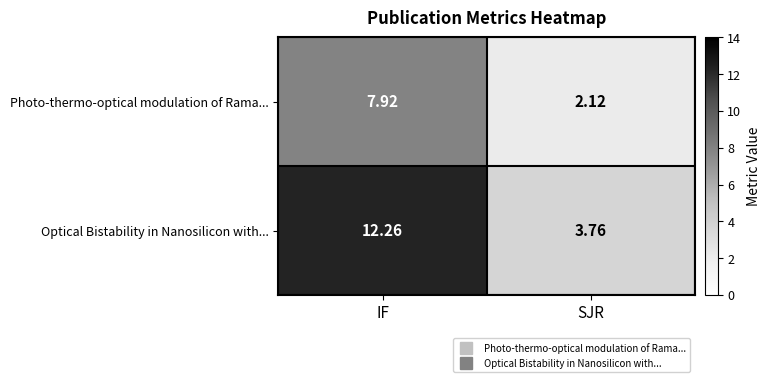

At which label does Photo-thermo-optical modulation of Rama... reach its minimum?

SJR